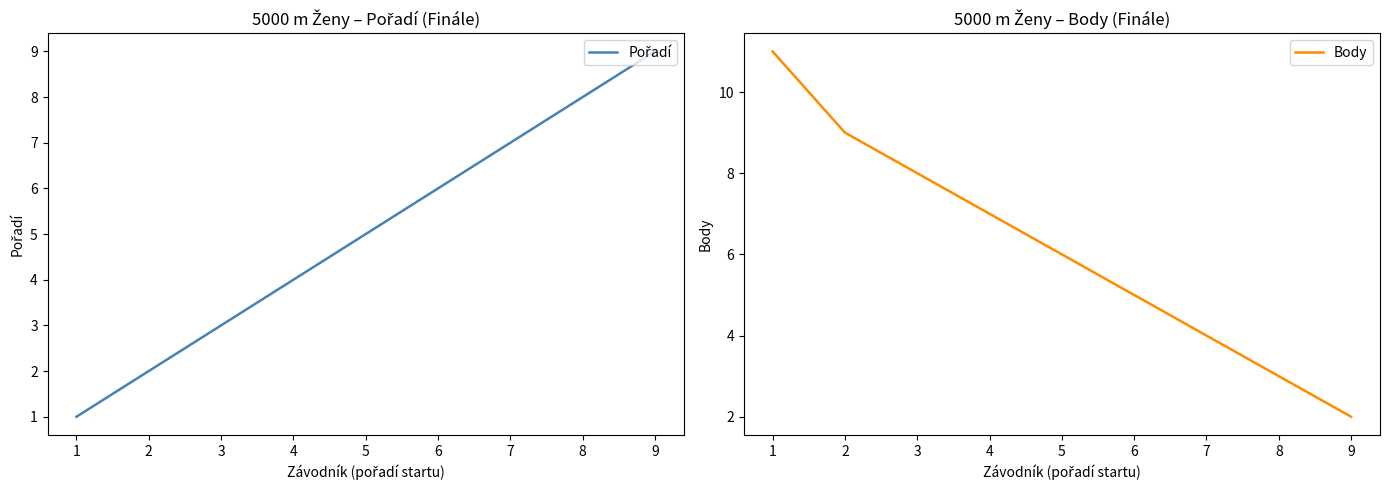

Reading right to left, list all the values displayed in this chart.

Pořadí: 9	8	7	6	5	4	3	2	1
Body: 2	3	4	5	6	7	8	9	11